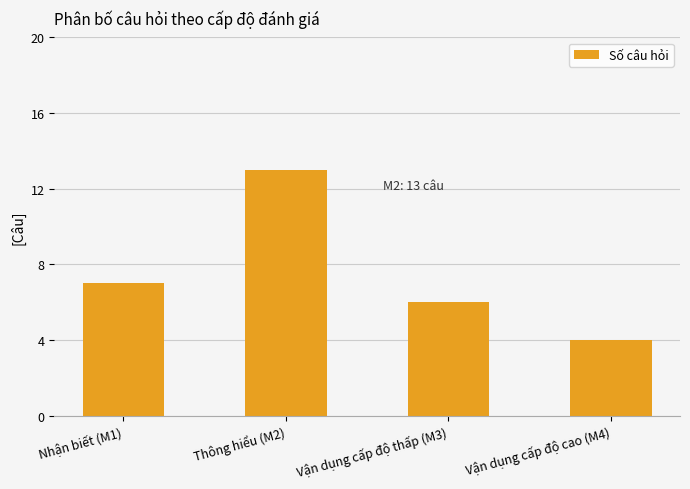

List the labels in order of value, smallest first.

Vận dụng cấp độ cao (M4), Vận dụng cấp độ thấp (M3), Nhận biết (M1), Thông hiểu (M2)